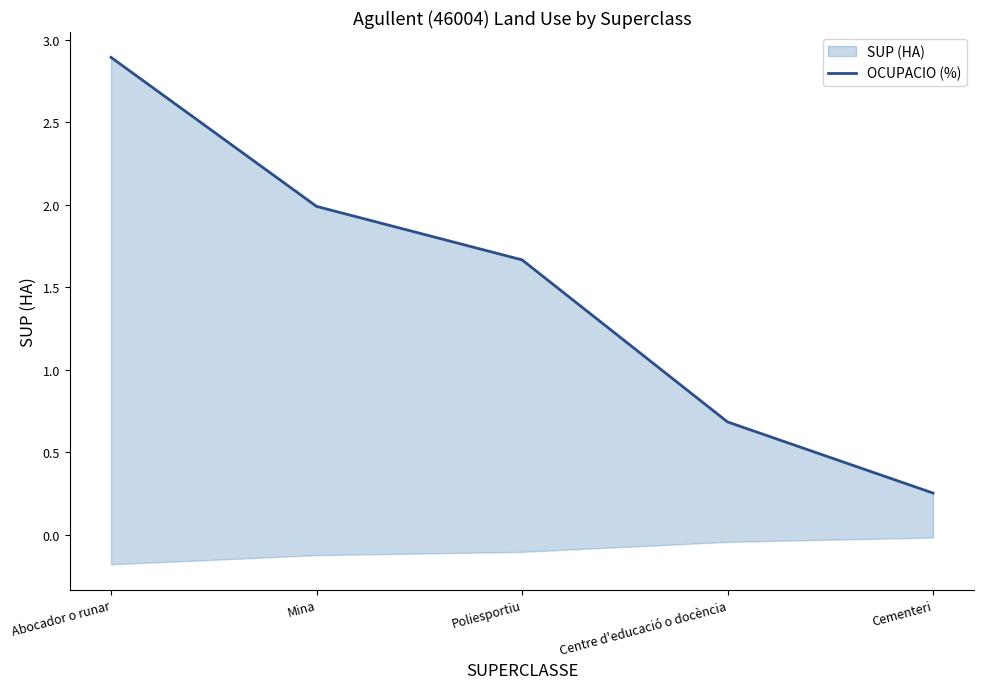

Reading left to right, what are all the values shown in this chart?

2.9	2.0	1.7	0.7	0.3